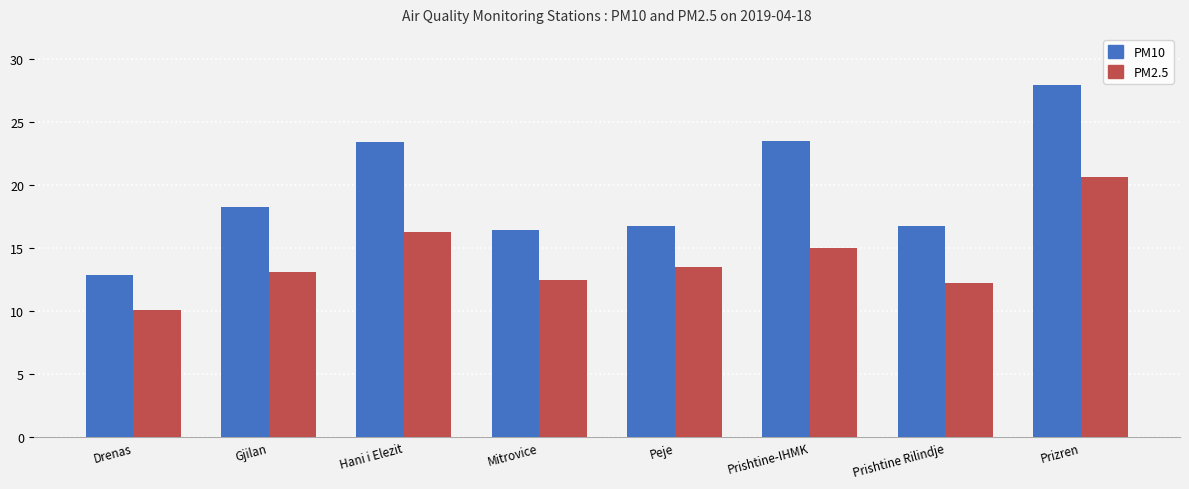

Which series has the largest total across all categories?

PM10